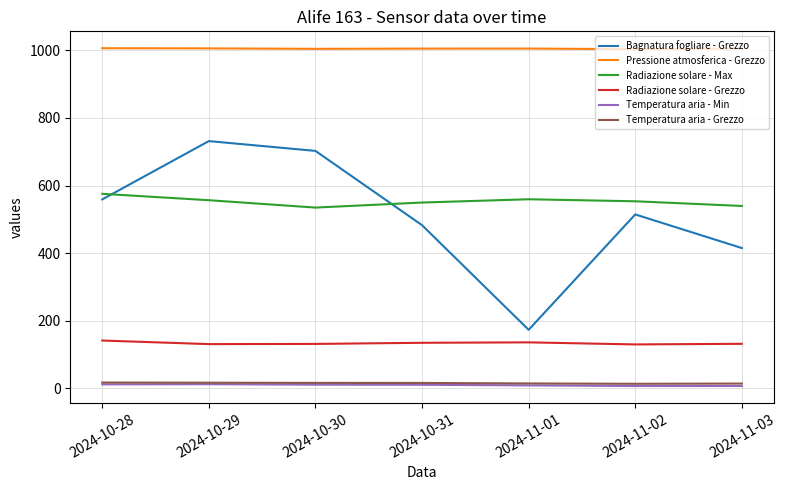

The Radiazione solare - Max series shows 556.6 at 2024-10-29. True or false?

True